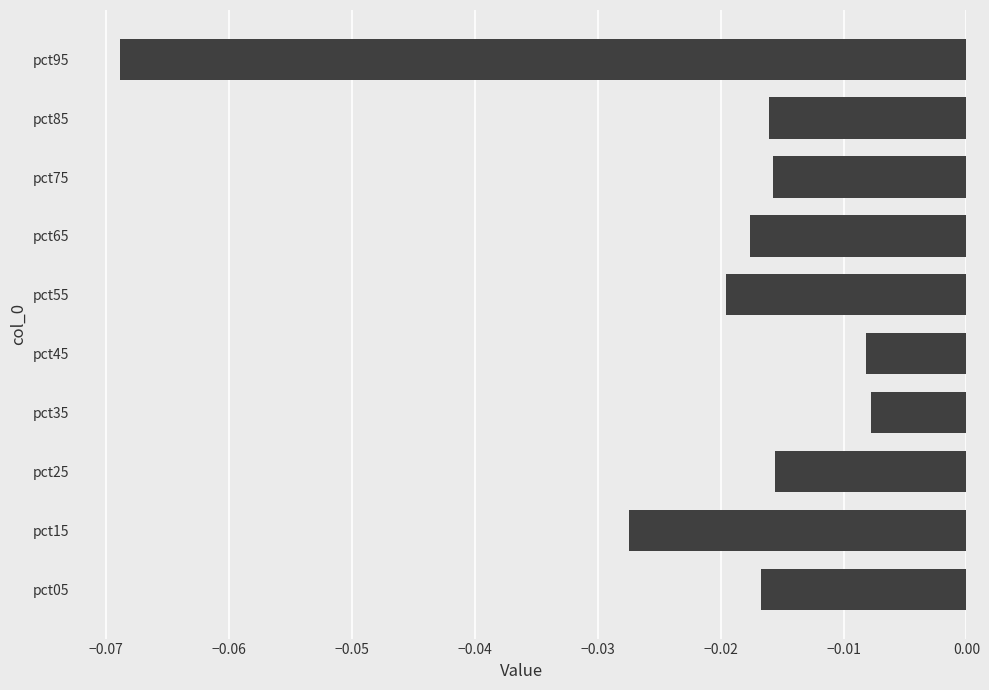

The chart shows a value of -0.0 at pct95. True or false?

False